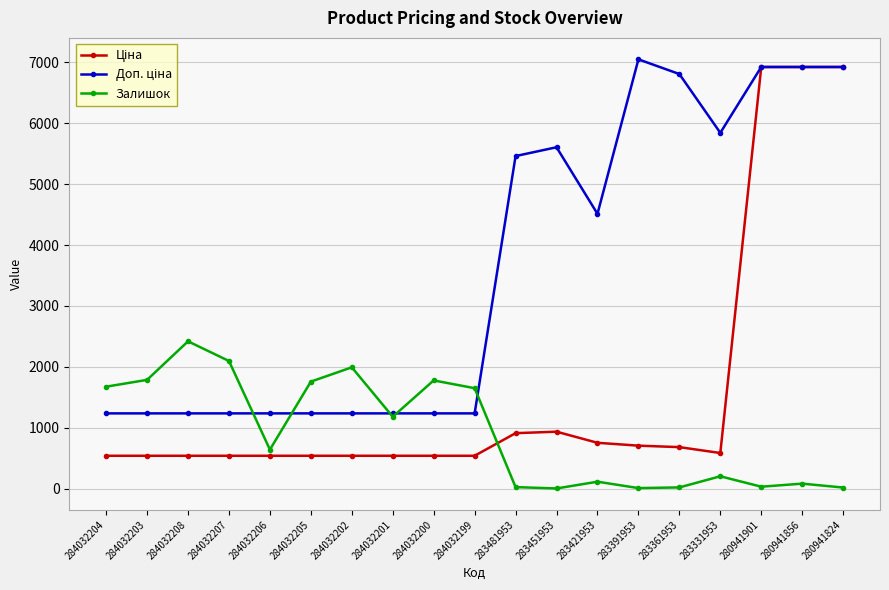

True or false: Залишок has more than 0 interior local peaks.

True